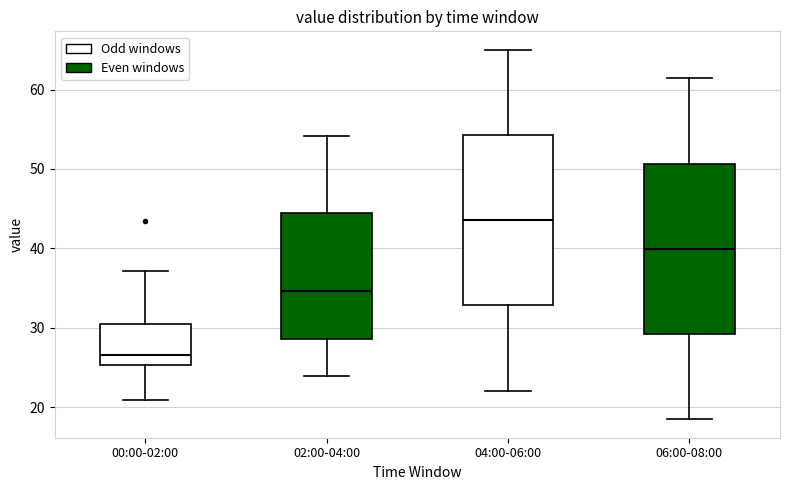

Where does the median line of the box for 04:00-06:00 sit on the y-axis? The values are not printed on the chart, so give them approximately, as read against the axis.

44